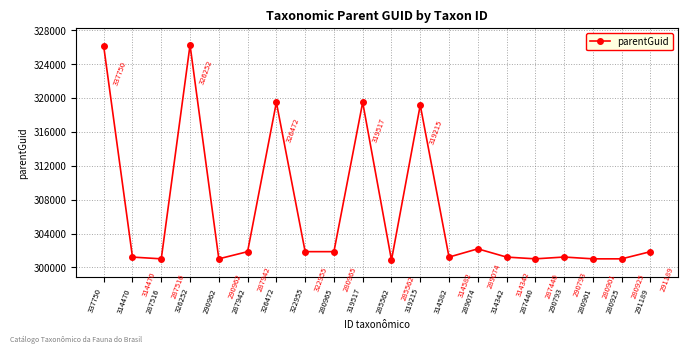

What is the sum of all values?

6130928